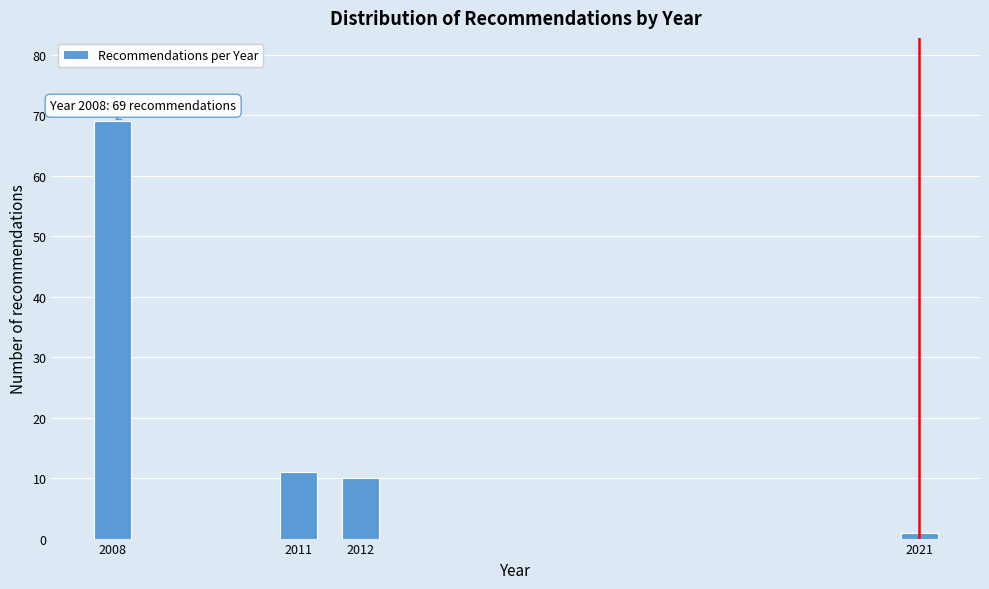

Reading left to right, extract all data points from this chart.

69	11	10	1